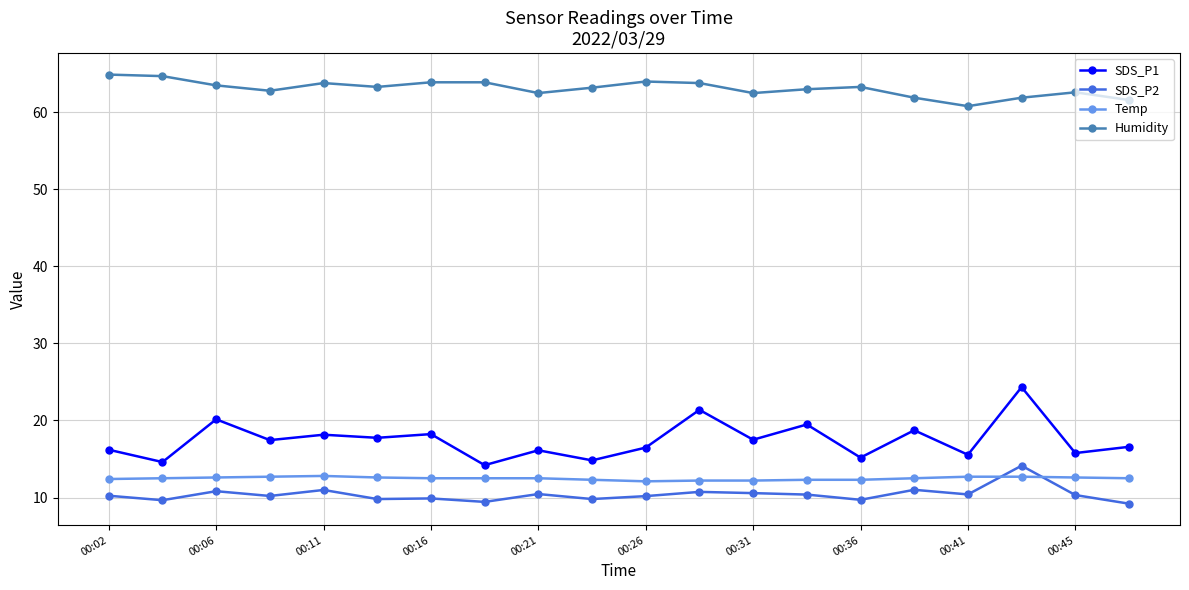

Which series has the widest spread of values?

SDS_P1